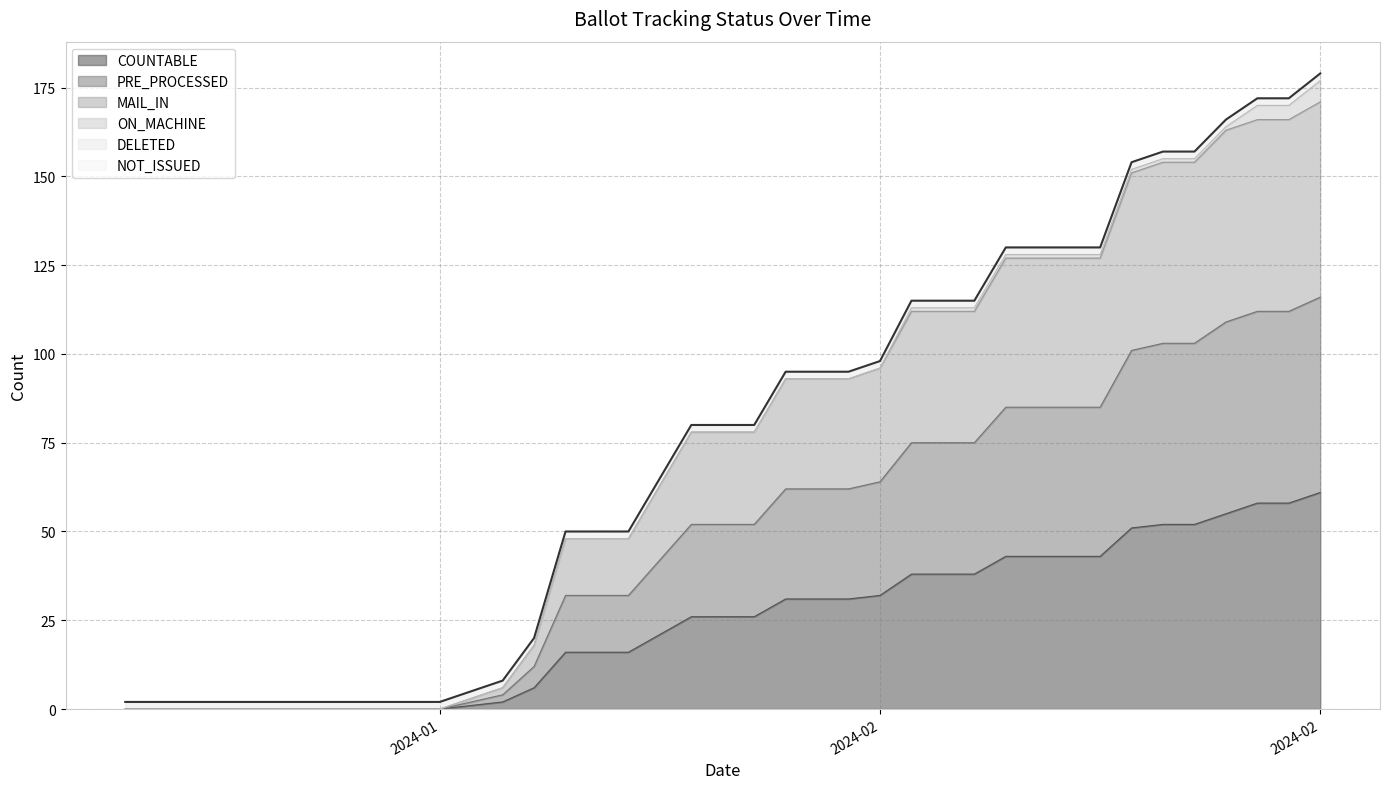

Does the chart display data point markers on the line(s)?

No